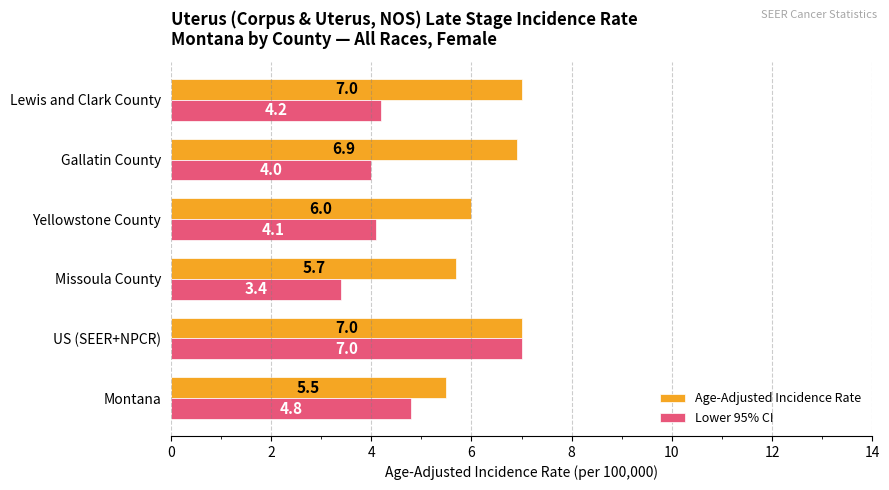

What is the highest value of the Lower 95% CI series?

7.0